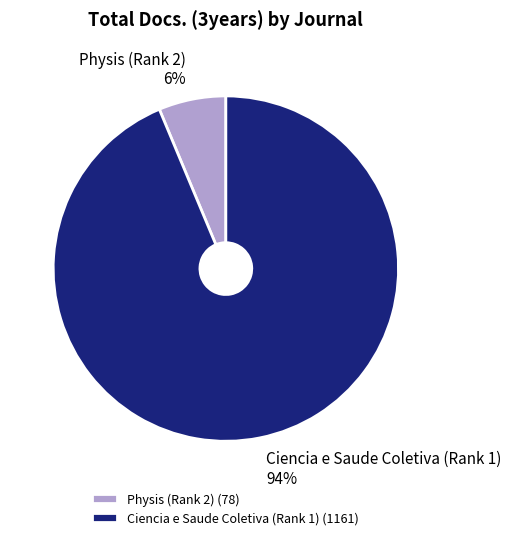

Which slice is the largest?

Ciencia e Saude Coletiva (Rank 1)